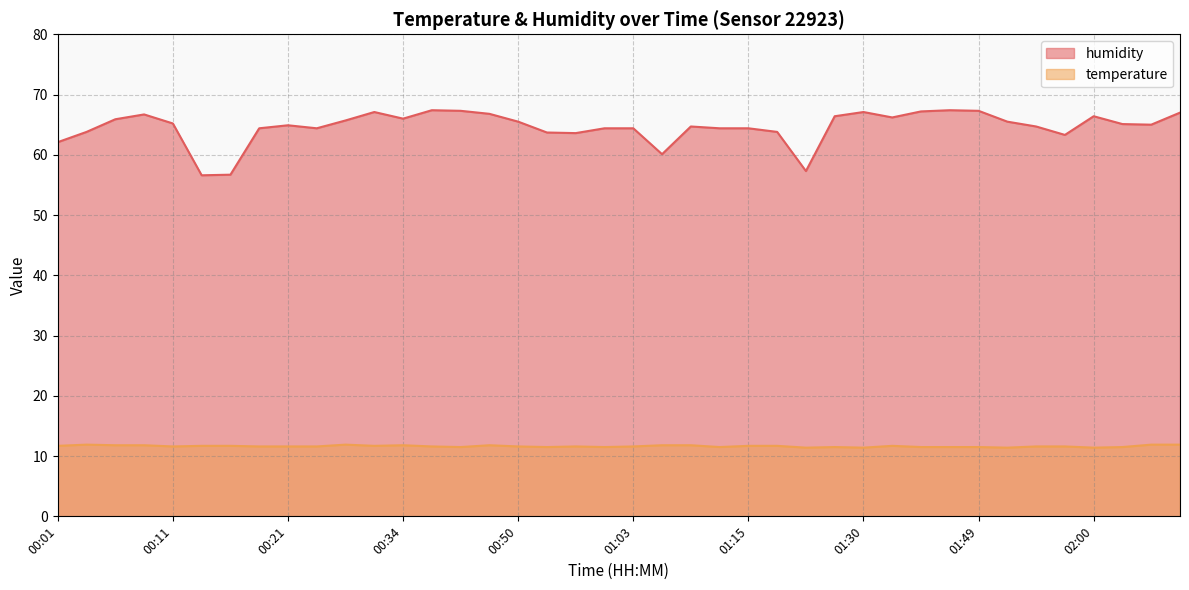

How many data points does each series have?

40